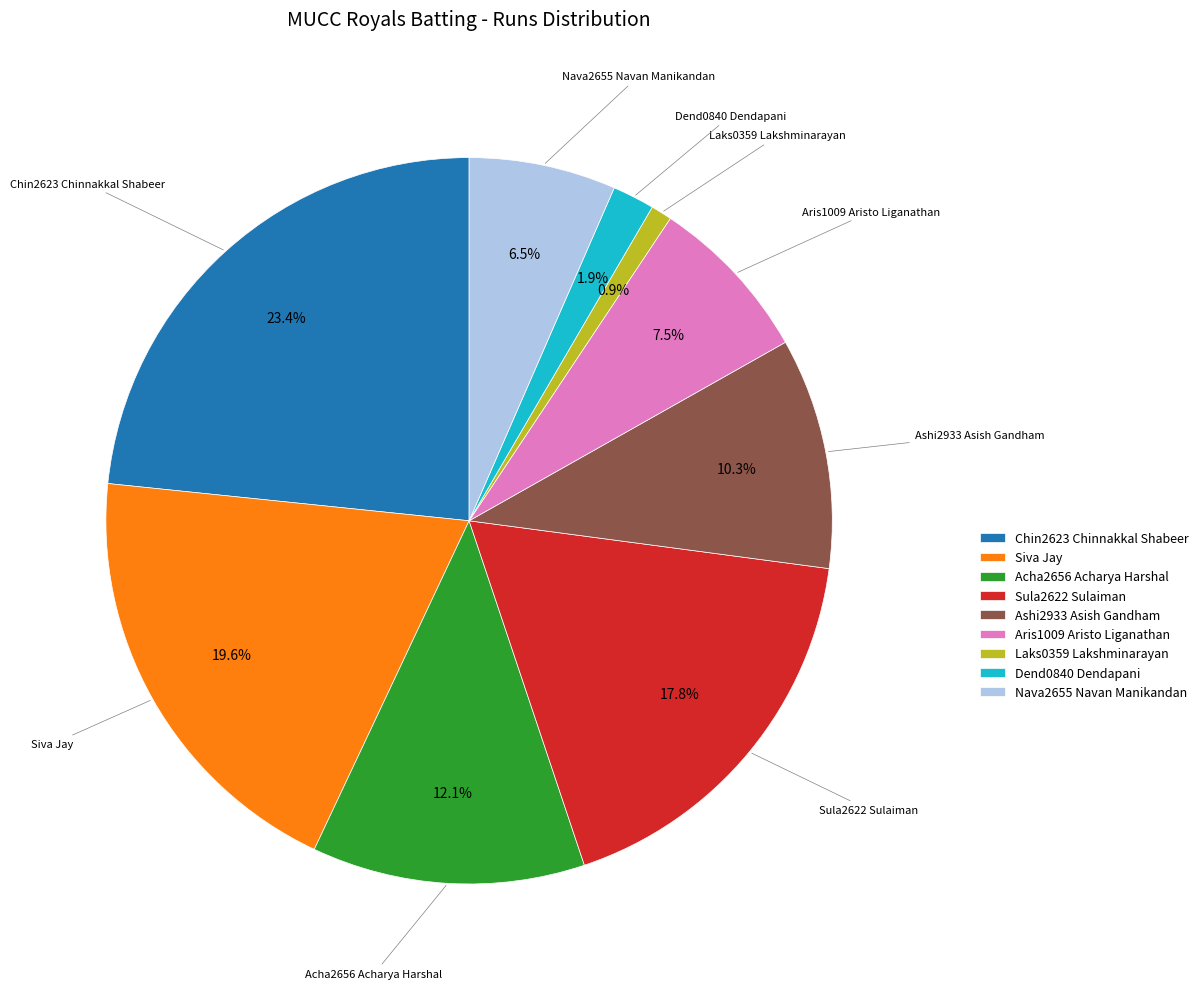

How many slices are in this pie chart?

9